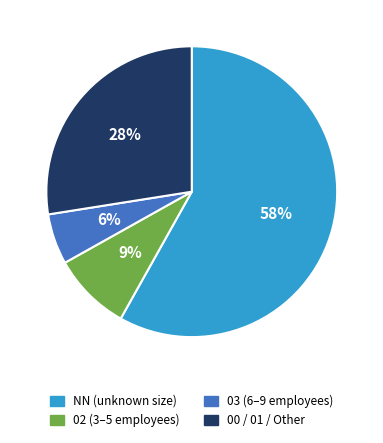

To the nearest percent, what is the average slice percentage?

25%